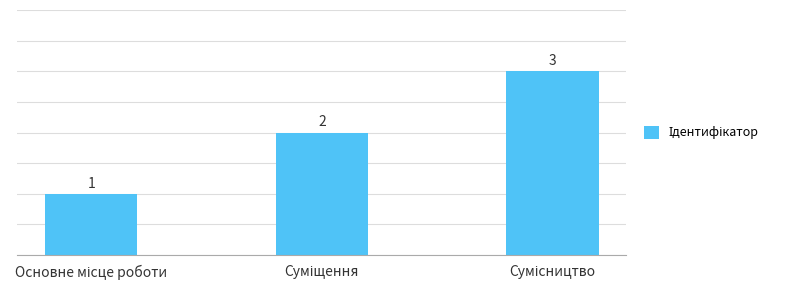

Count the values in the range 1 to 3.

3